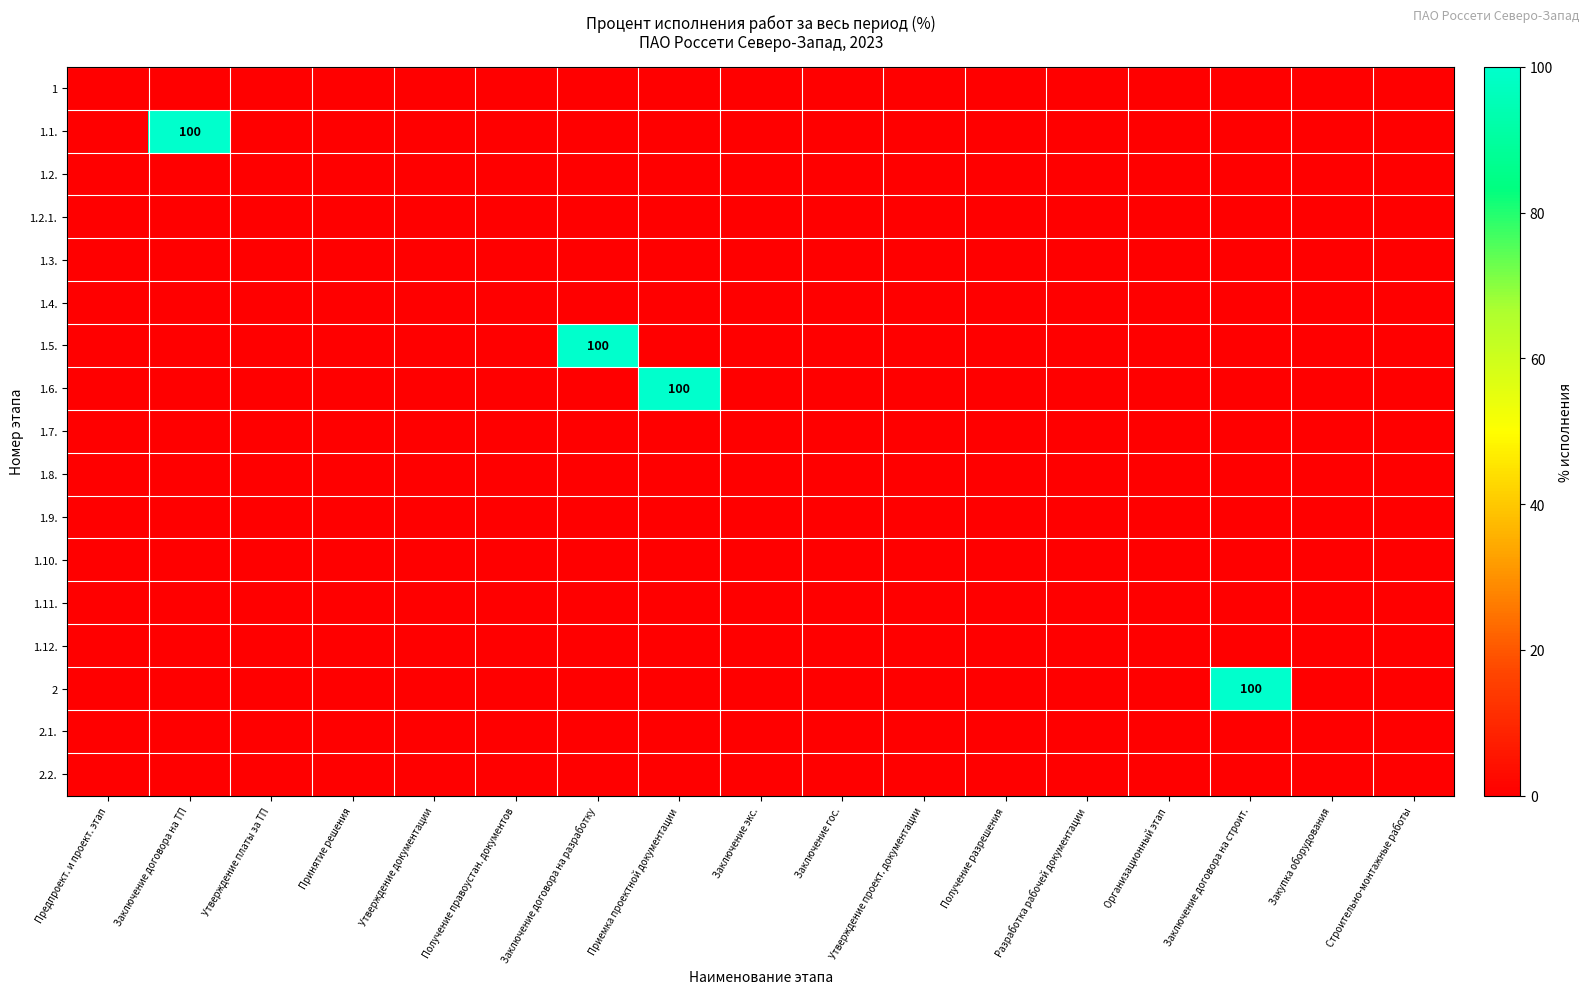

Between Утверждение проект. документации and Принятие решения, which is larger?

Утверждение проект. документации